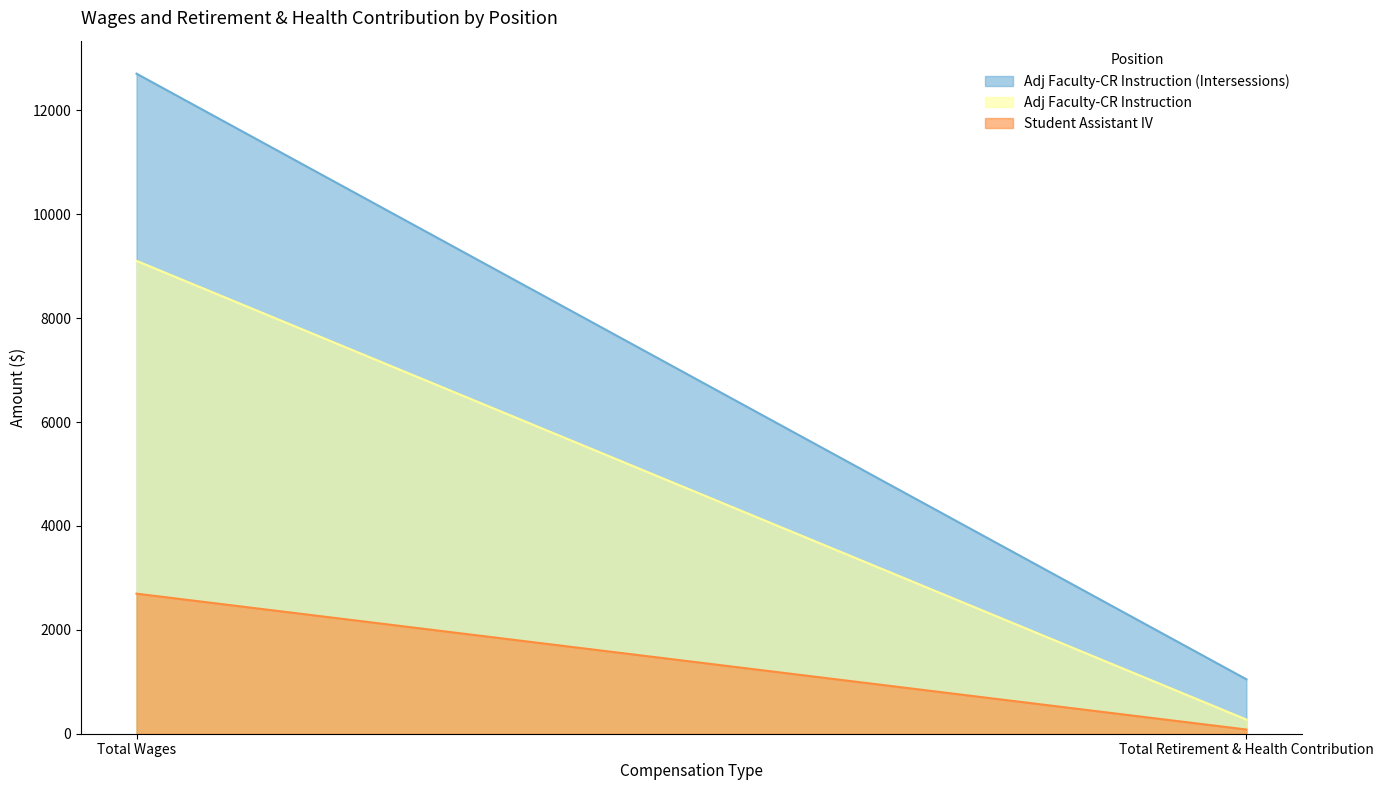

What is the difference between the Adj Faculty-CR Instruction values at 1 and 0?

8832